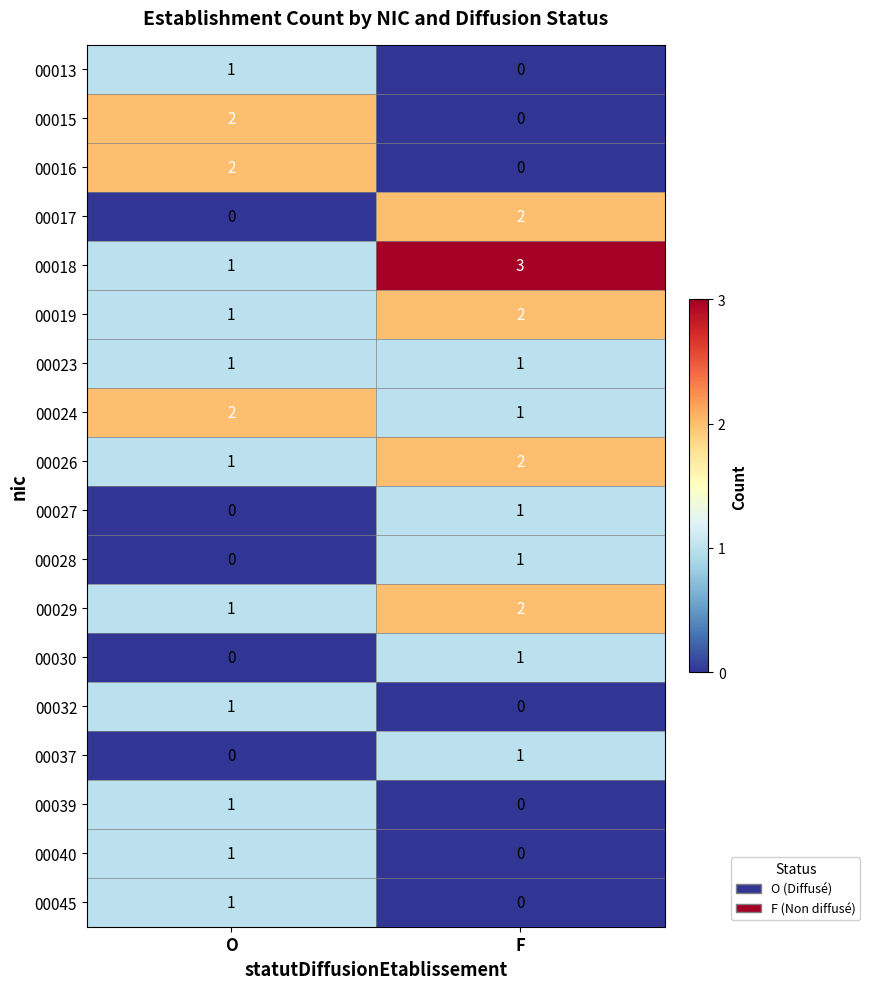

How many categories are shown in the chart?

2